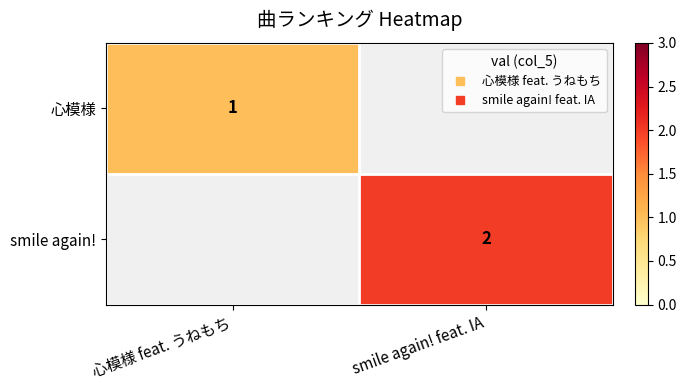

Where is 心模様 nearest to the value 1?

心模様 feat. うねもち